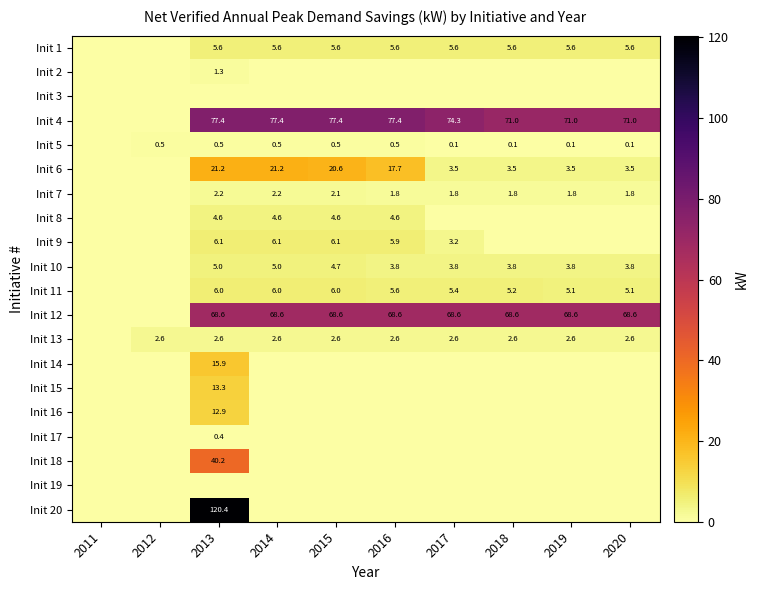

True or false: Init 7 has a value of 1.8 at 2020.

True